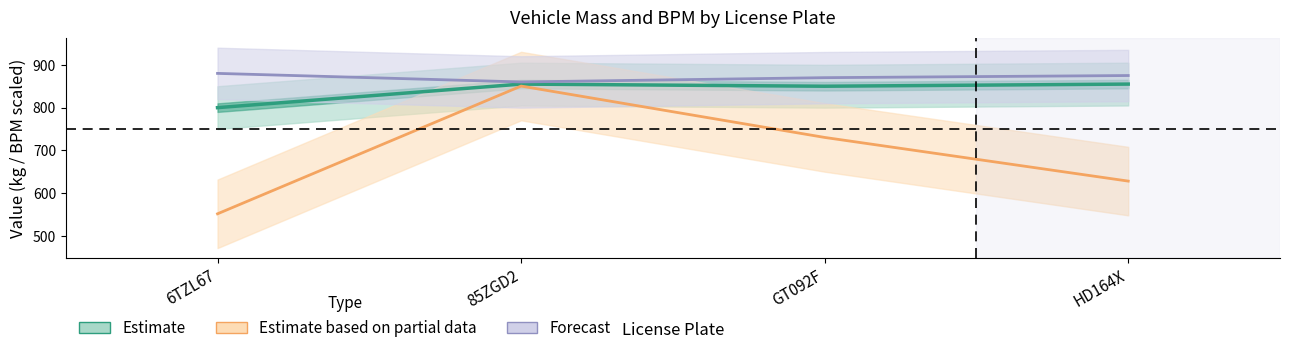

True or false: massa_ledig_voertuig has more than 1 interior local peaks.

False